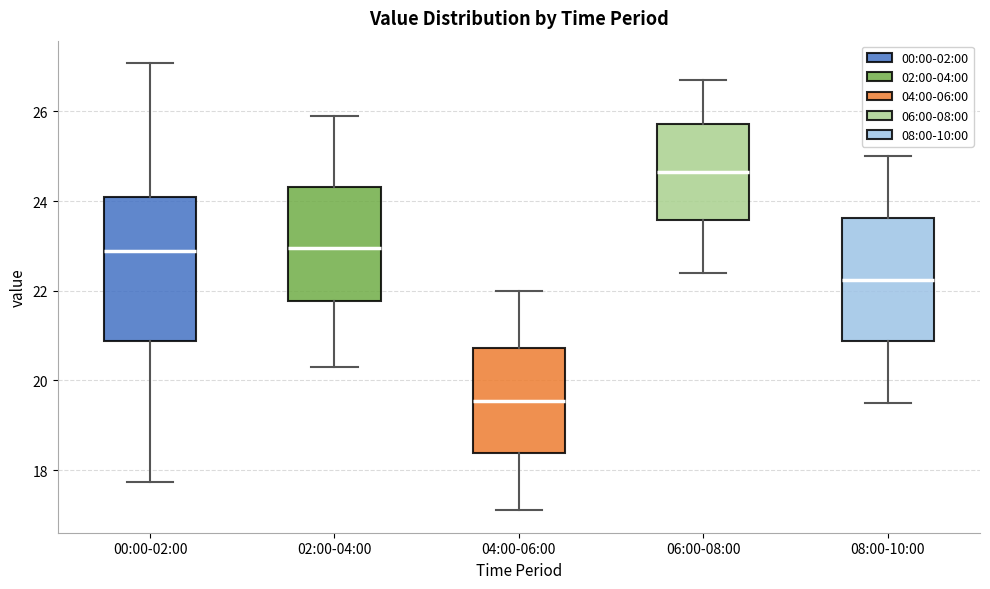

Which box is the tallest, from its lower edge to its upper edge?

00:00-02:00